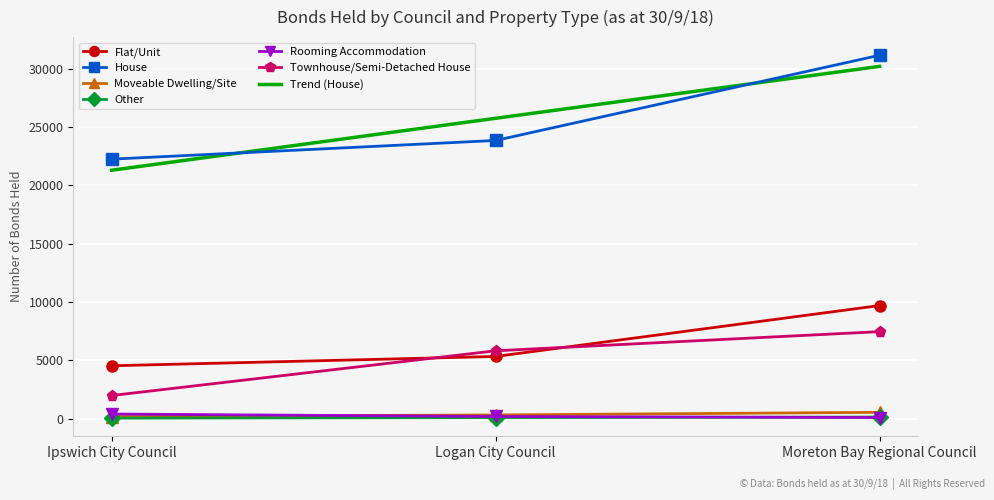

Reading right to left, extract all data points from this chart.

Flat/Unit: Moreton Bay Regional Council=9704	Logan City Council=5341	Ipswich City Council=4545
House: Moreton Bay Regional Council=31147	Logan City Council=23846	Ipswich City Council=22247
Moveable Dwelling/Site: Moreton Bay Regional Council=556	Logan City Council=332	Ipswich City Council=189
Other: Moreton Bay Regional Council=149	Logan City Council=104	Ipswich City Council=58
Rooming Accommodation: Moreton Bay Regional Council=109	Logan City Council=200	Ipswich City Council=409
Townhouse/Semi-Detached House: Moreton Bay Regional Council=7469	Logan City Council=5828	Ipswich City Council=1995